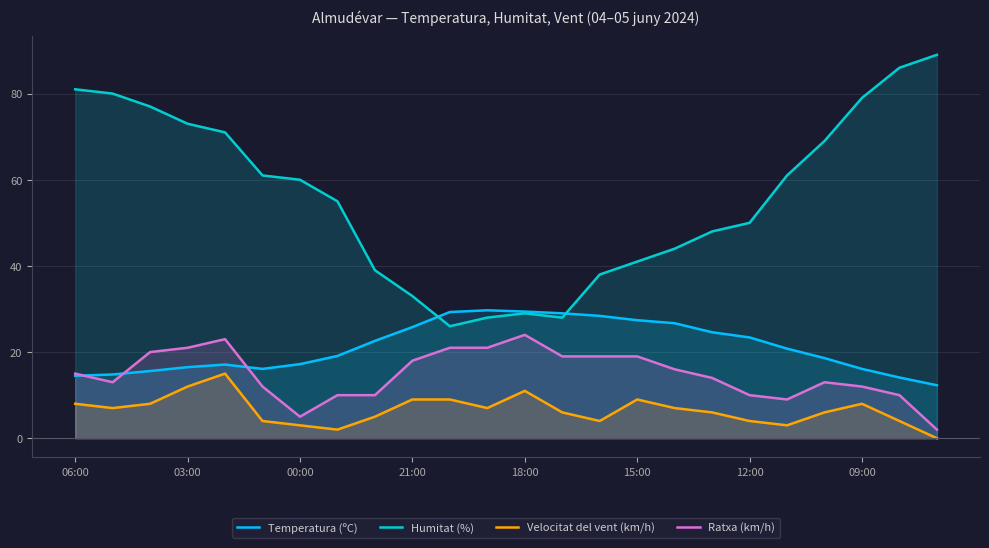

Which has a higher value, 23 or 11?

11